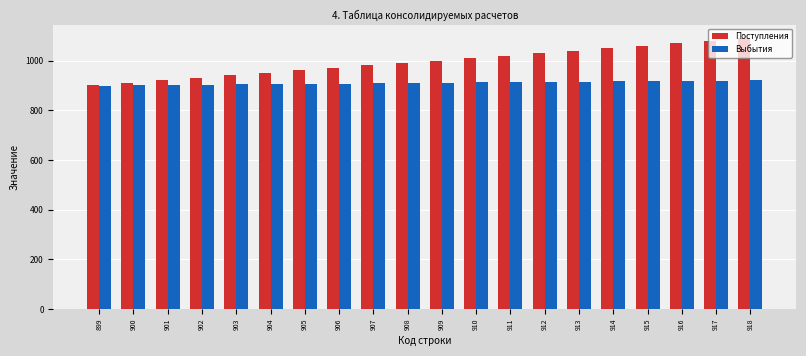

What is the maximum value shown in the chart?

1090